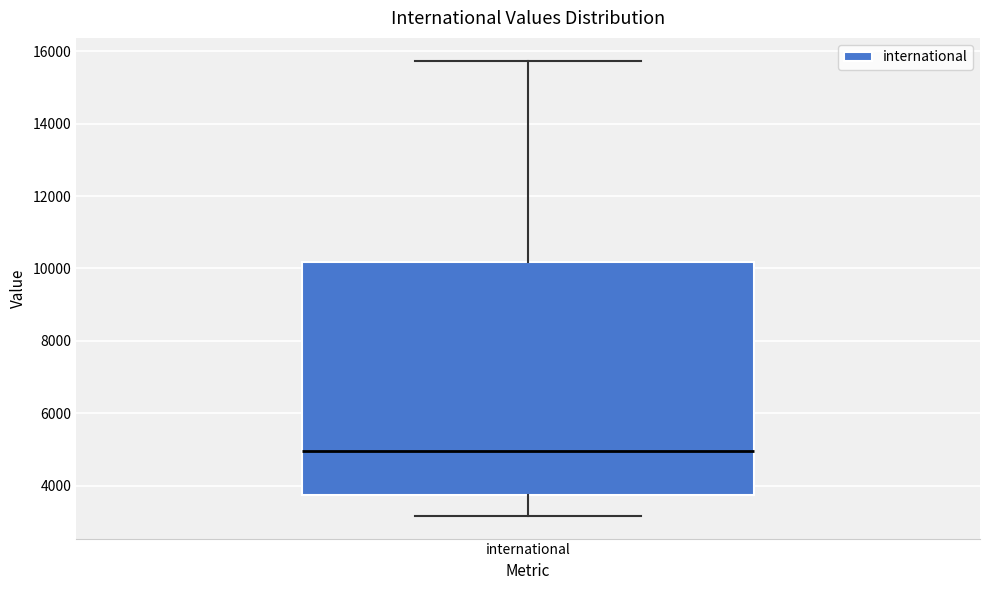

Where is the upper edge of the box for international on the y-axis? The values are not printed on the chart, so give them approximately, as read against the axis.

10200